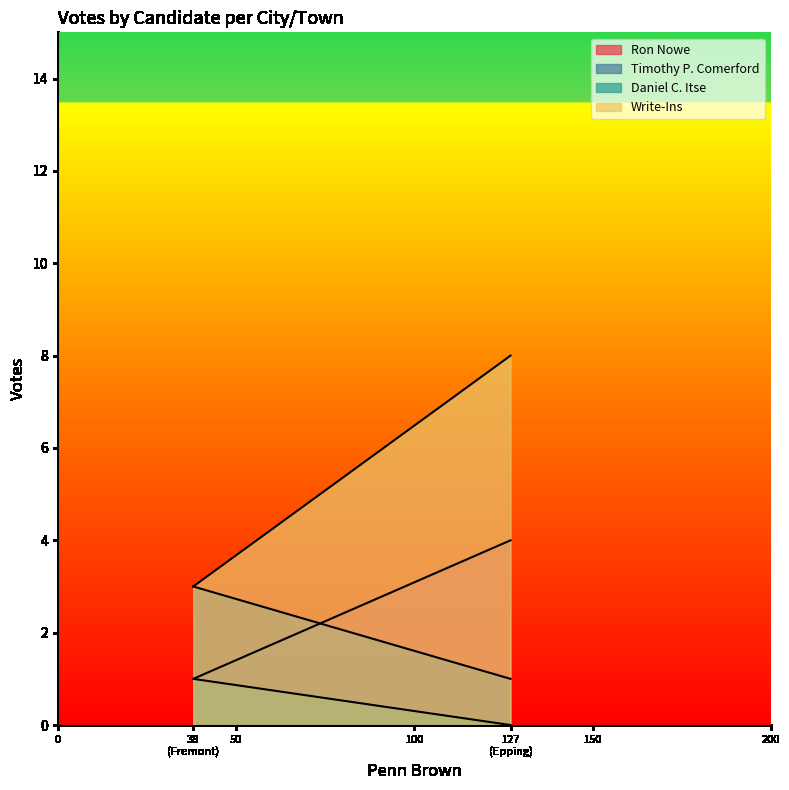

What is the greatest value displayed?

8